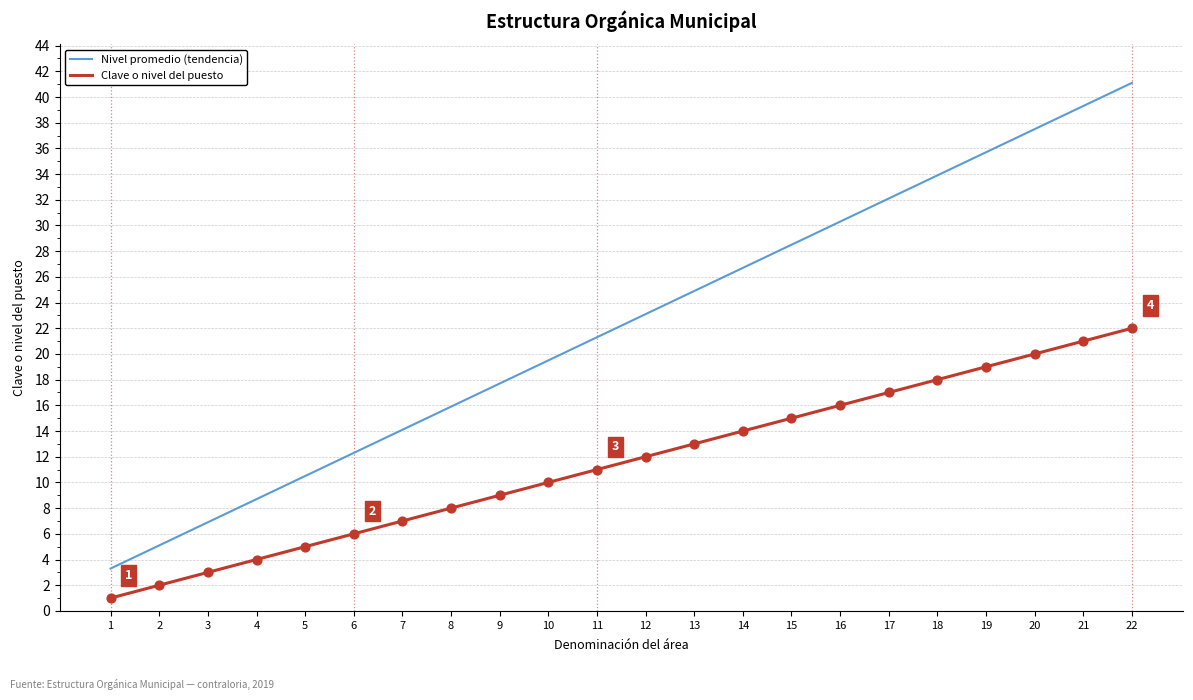

Which series changed the most between 8 and 11?

Nivel promedio (tendencia)